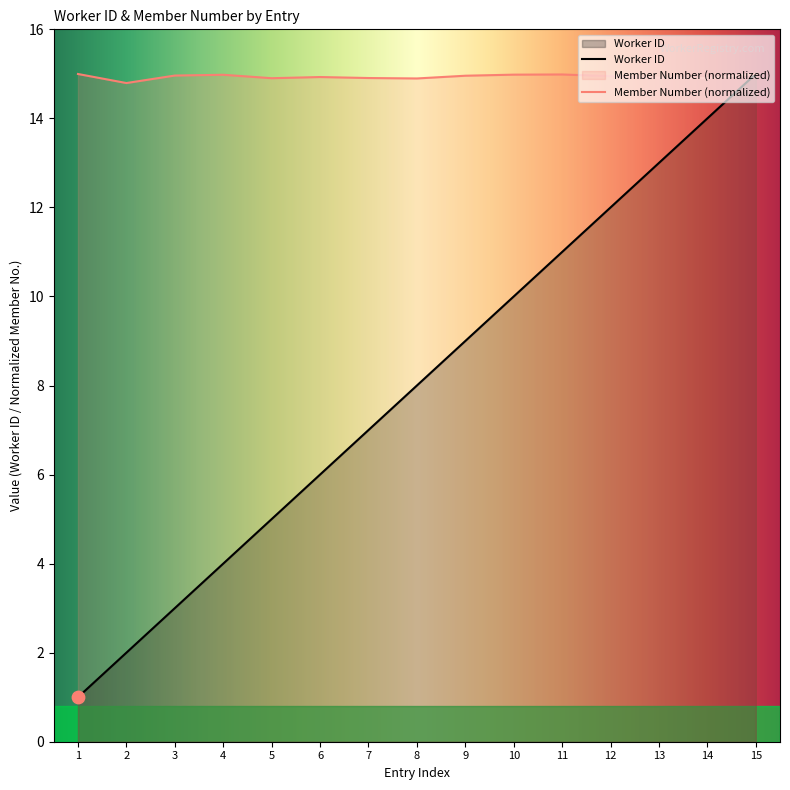

At how many categories does at least one series exceed 1?

15